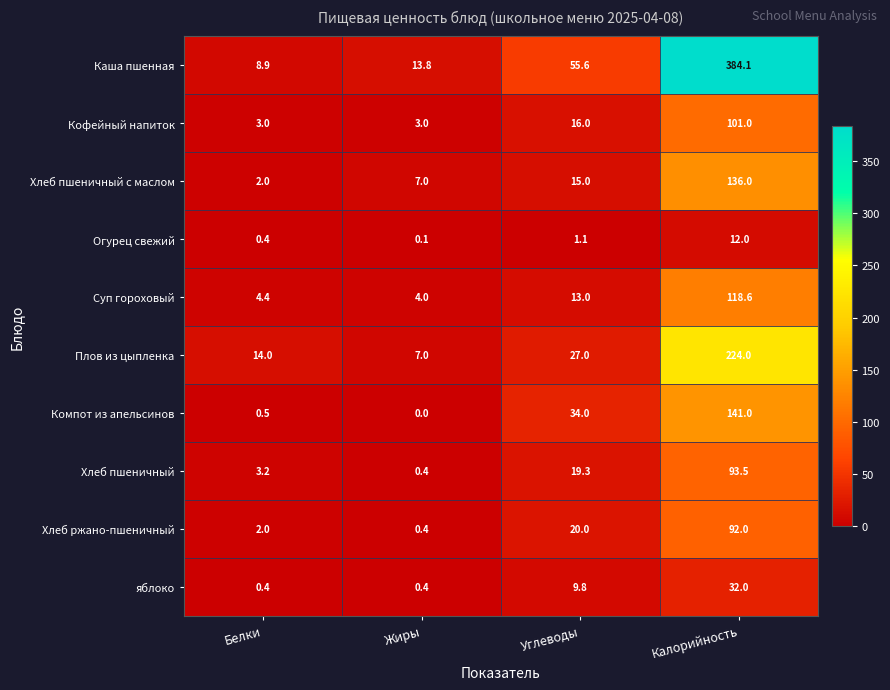

What is the minimum value for Хлеб ржано-пшеничный?

0.4